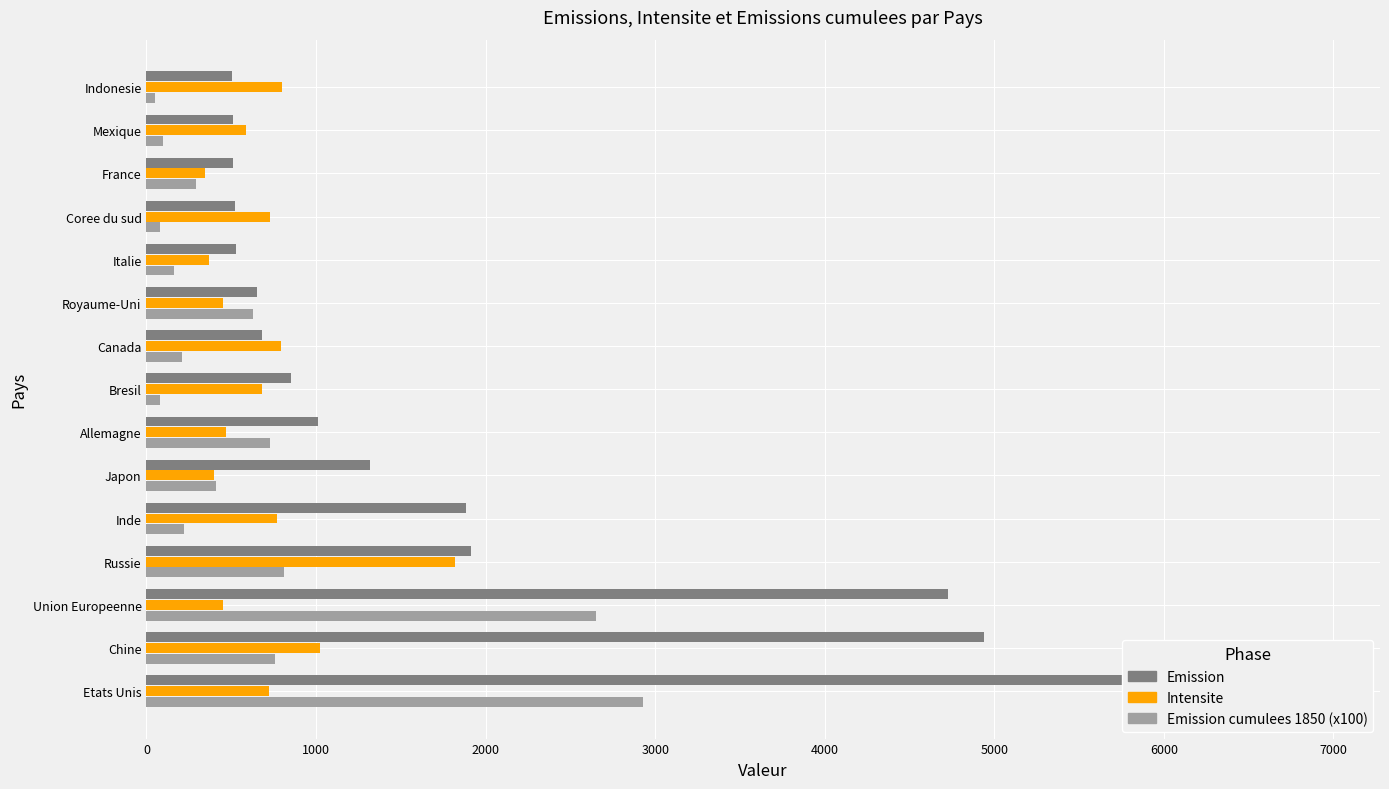

Reading left to right, transcribe all the data shown in this chart.

Emission: 6928.0	4938.0	4725.0	1915.0	1884.0	1317.0	1009.0	851.0	680.0	654.0	531.0	521.0	513.0	512.0	503.0
Intensite: 720.0	1023.0	449.0	1817.0	768.0	400.0	471.0	679.0	793.0	450.0	369.0	729.0	344.0	586.0	799.0
Emission_cumulees_1850 (x100): 2930.0	760.0	2650.0	810.0	220.0	410.0	730.0	80.0	210.0	630.0	160.0	80.0	290.0	100.0	50.0